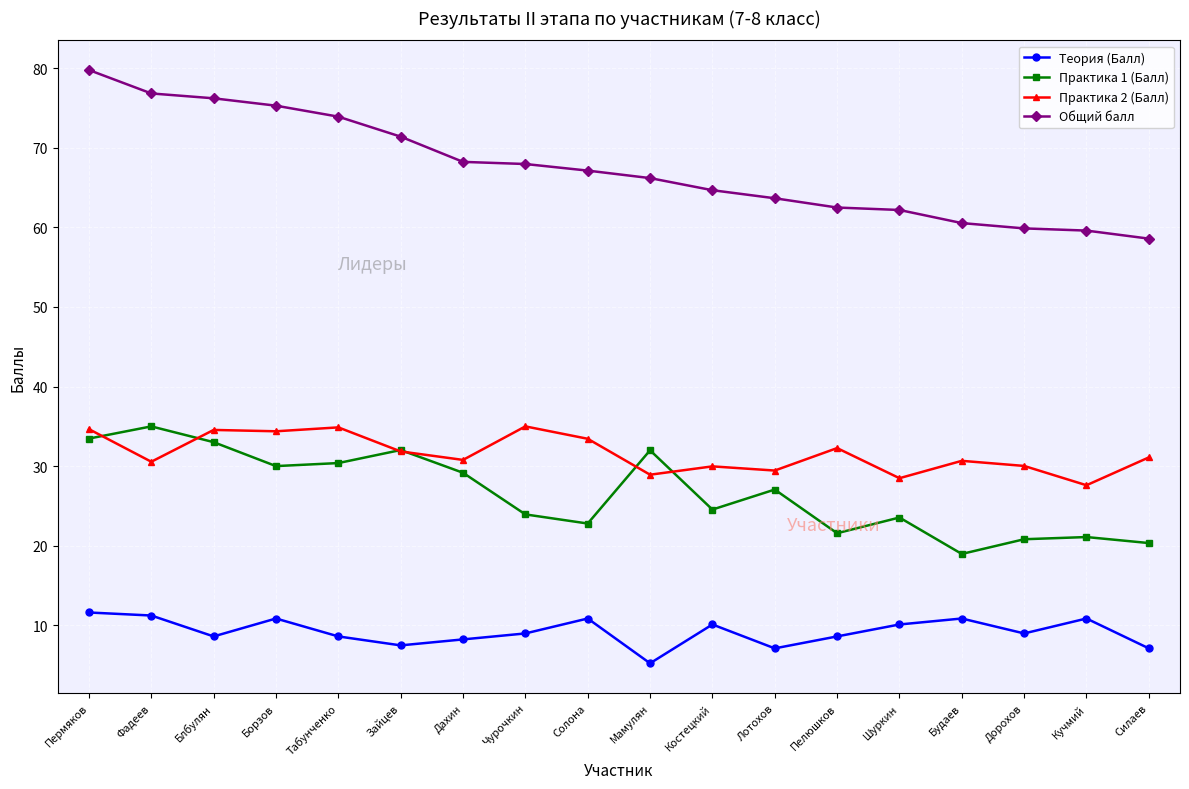

The Практика 2 (Балл) series shows 6.3 at Силаев. True or false?

False